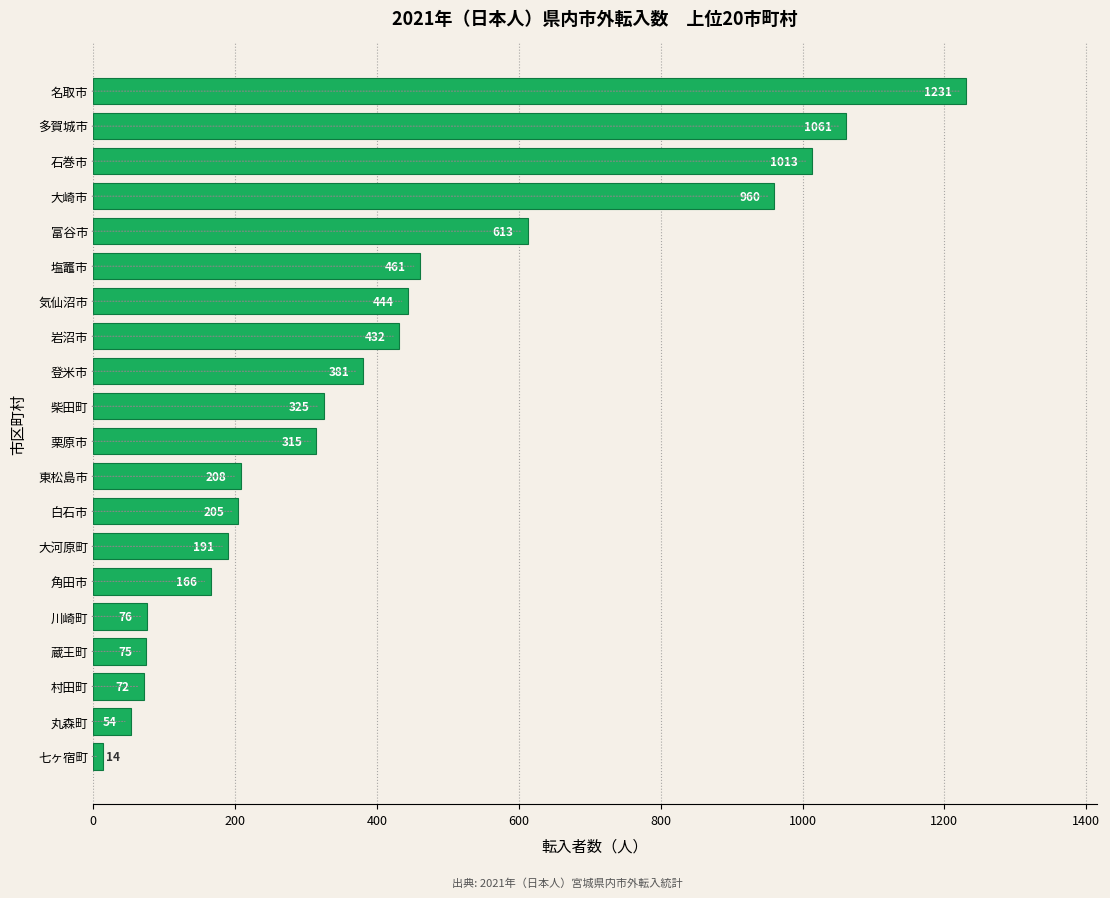

Which category has the lowest value across all series?

七ヶ宿町